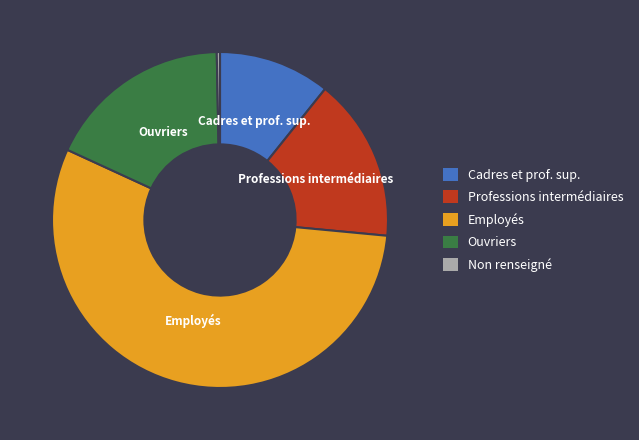

Does any single category account for the majority?

Yes